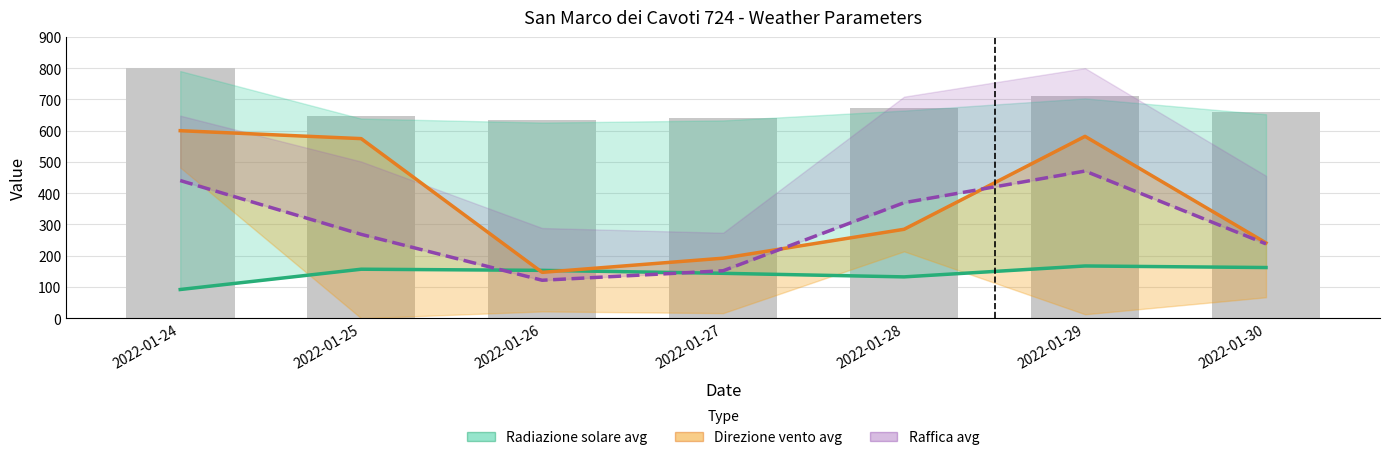

True or false: Radiazione solare avg has a value of 211.2 at 2022-01-30.

False